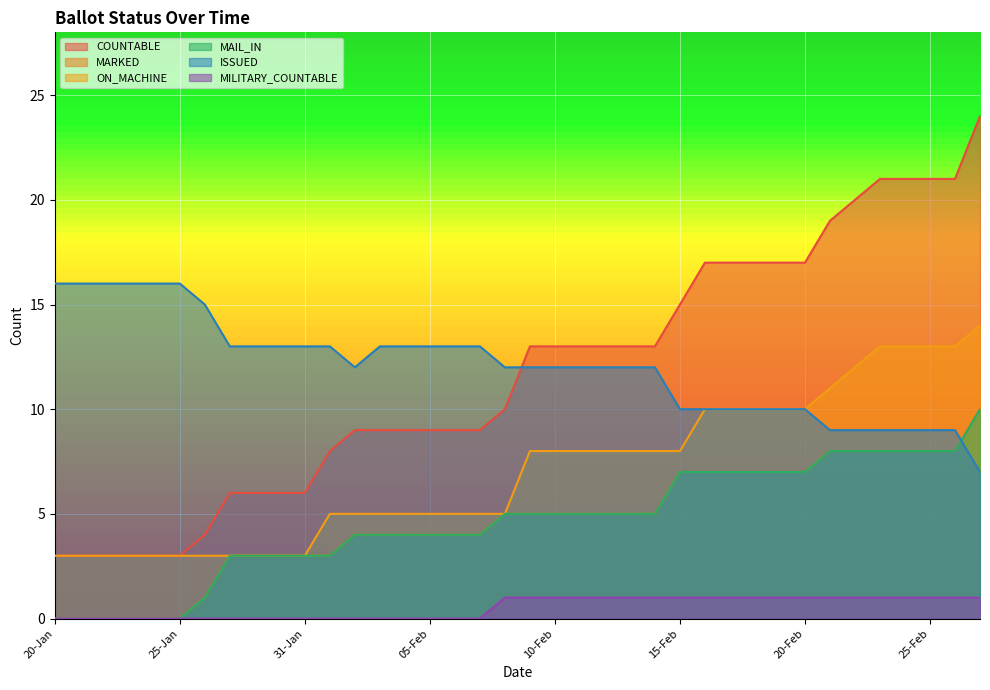

How many lines are shown in the chart?

6